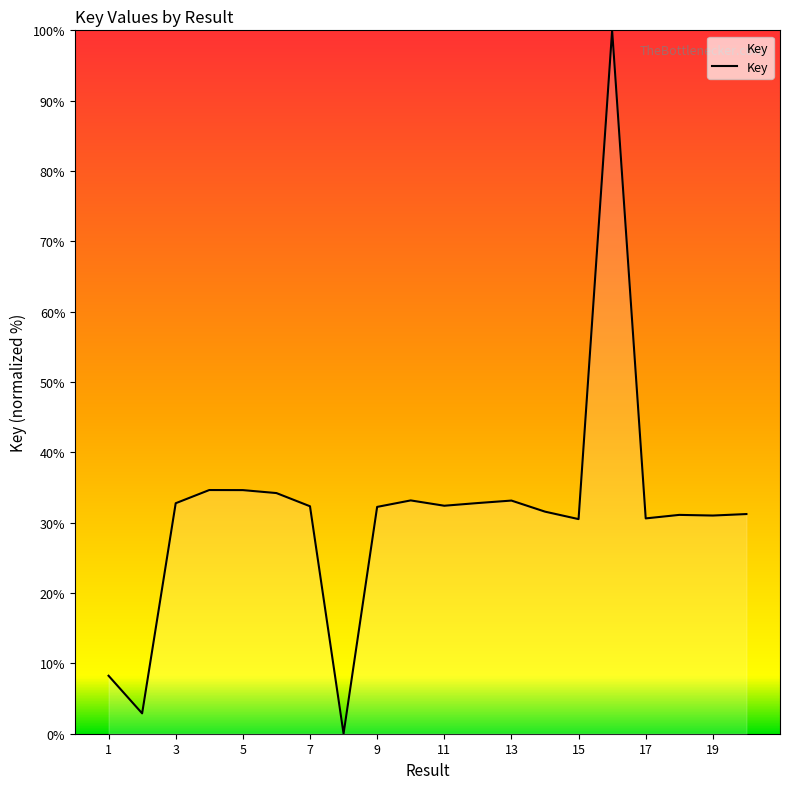

What is the difference between the maximum and minimum values?

100.0